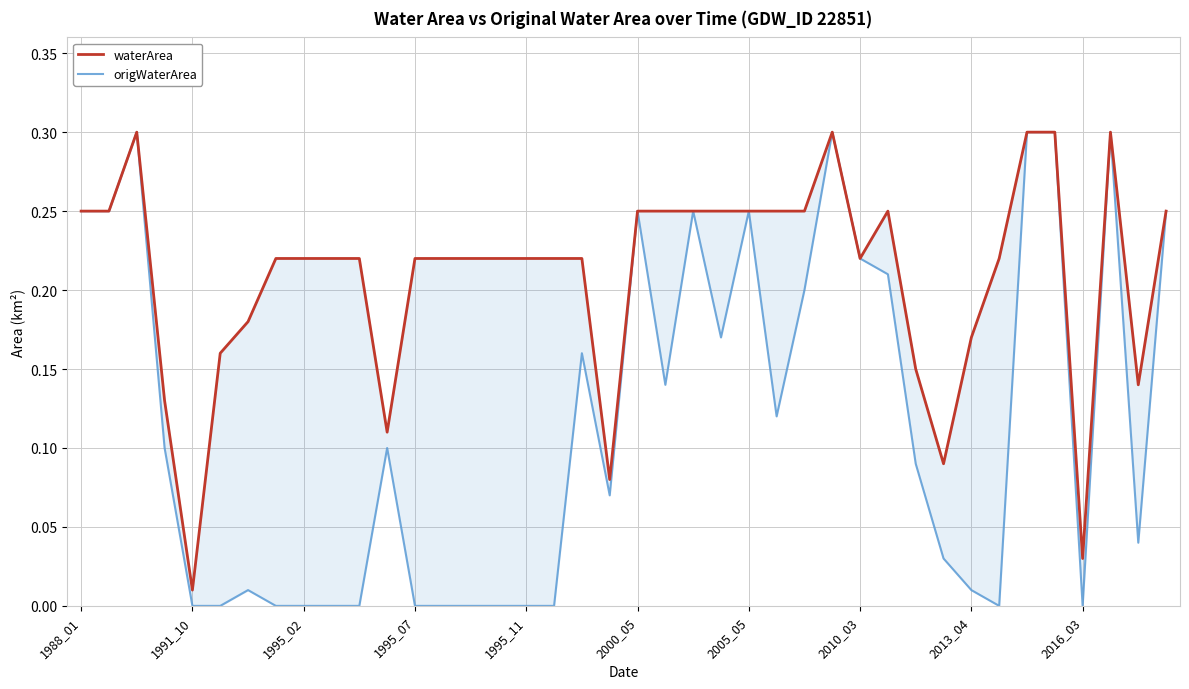

Between 2005_05 and 12, which series saw the biggest shift?

waterArea